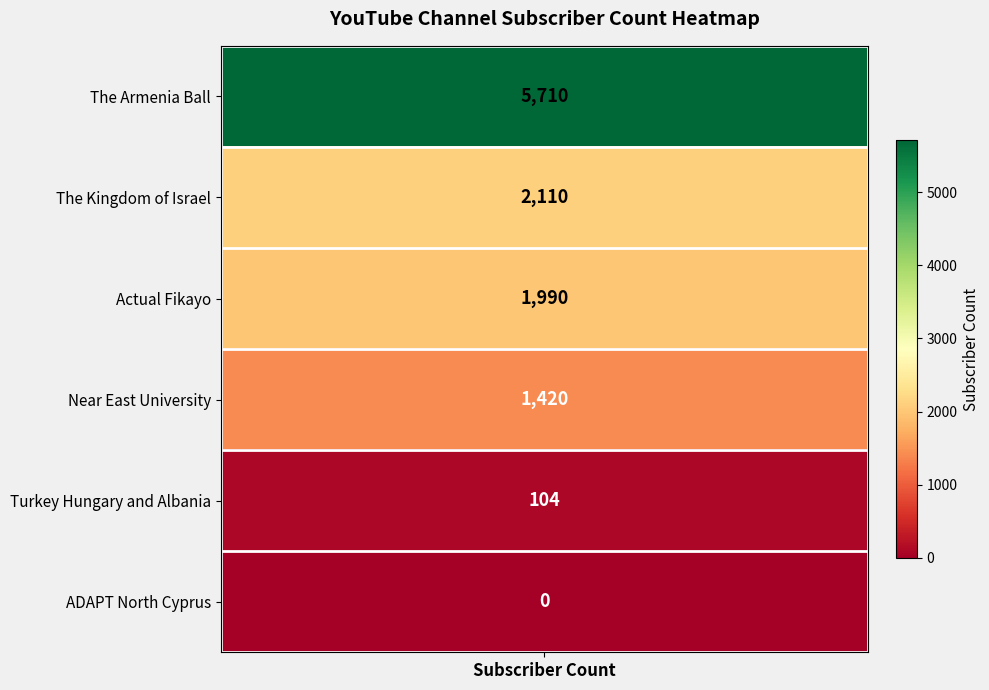

Rank the categories by value from lowest to highest.

ADAPT North Cyprus, Turkey Hungary and Albania, Near East University, Actual Fikayo, The Kingdom of Israel, The Armenia Ball